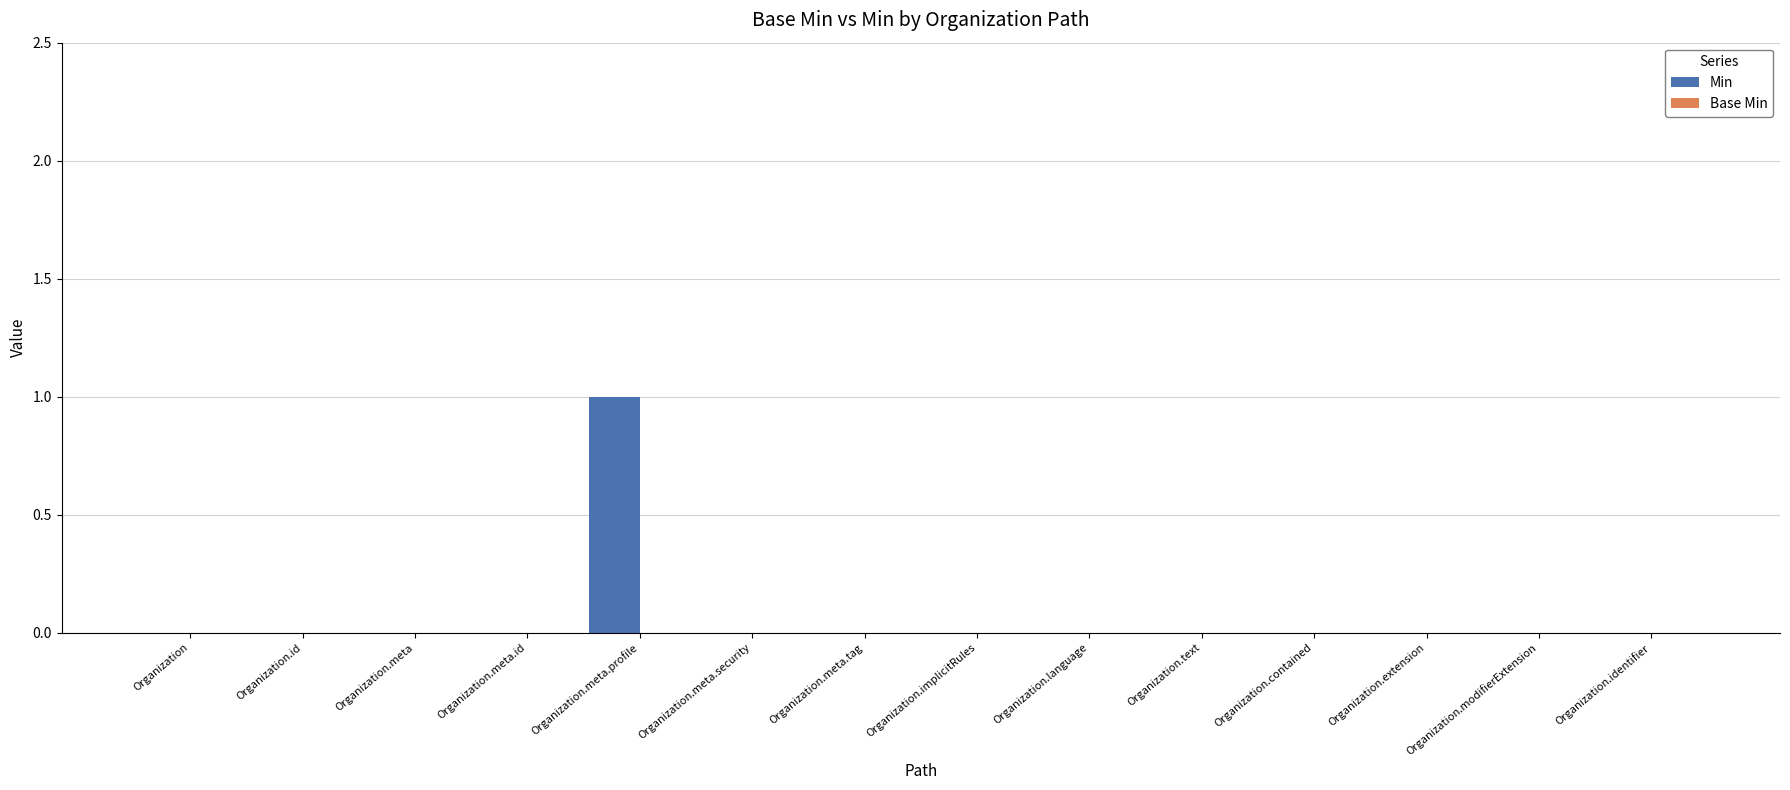

True or false: the data shows 1 at Organization.meta.profile.

True